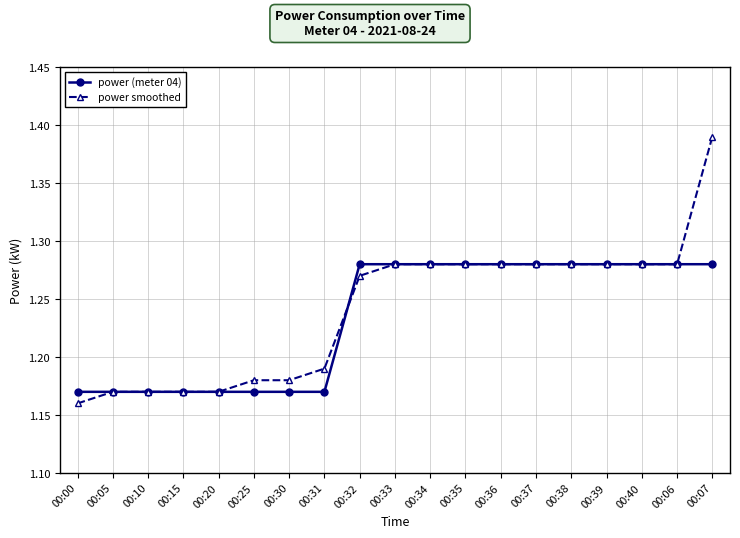

Rank the series by their maximum value, from highest to lowest.

power smoothed, power (meter 04)